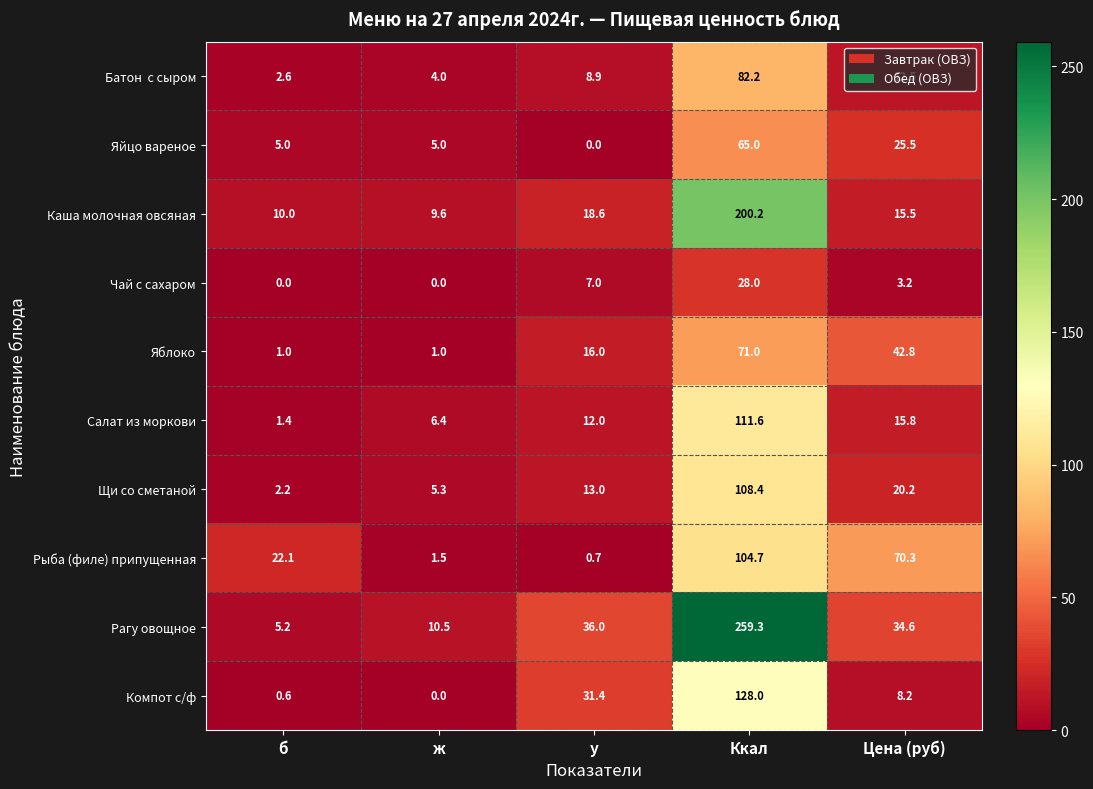

The value of Салат из моркови at б is 1.4. True or false?

True